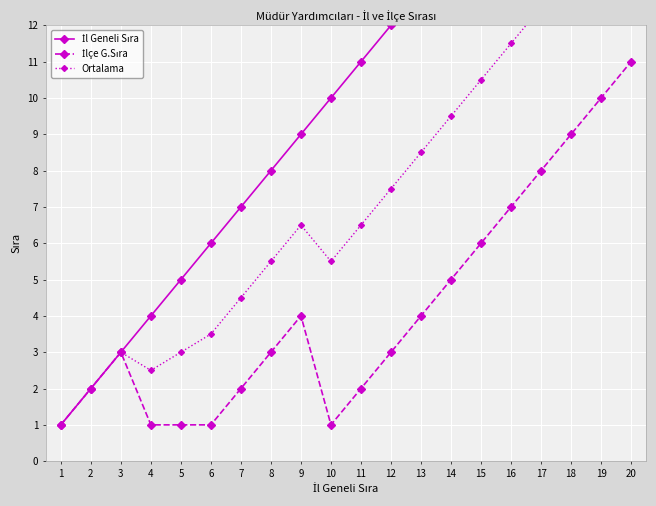

True or false: Ortalama and İlçe G.Sıra cross at least once.

False